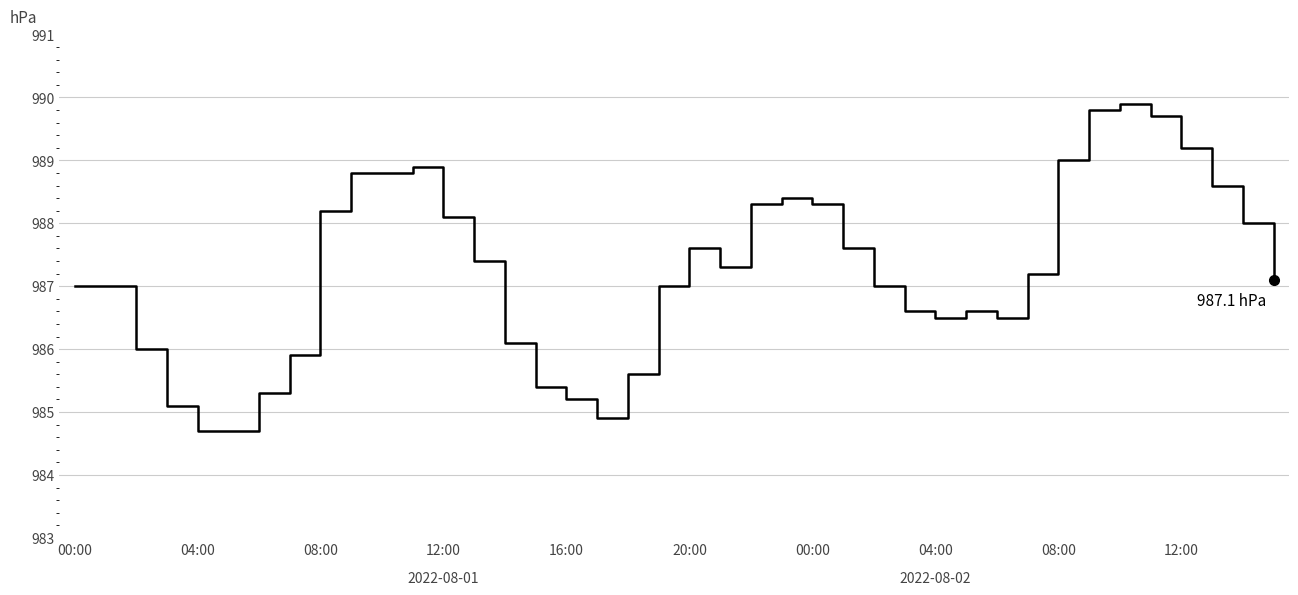

What is the difference between the maximum and minimum values?

5.2